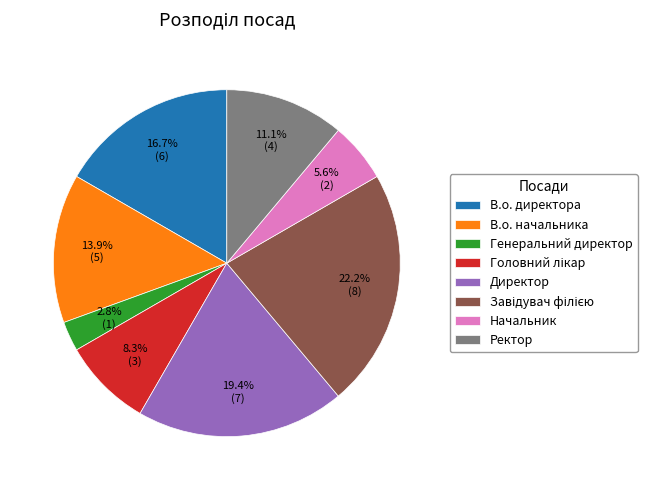

Is there any slice that represents more than half of the pie?

No